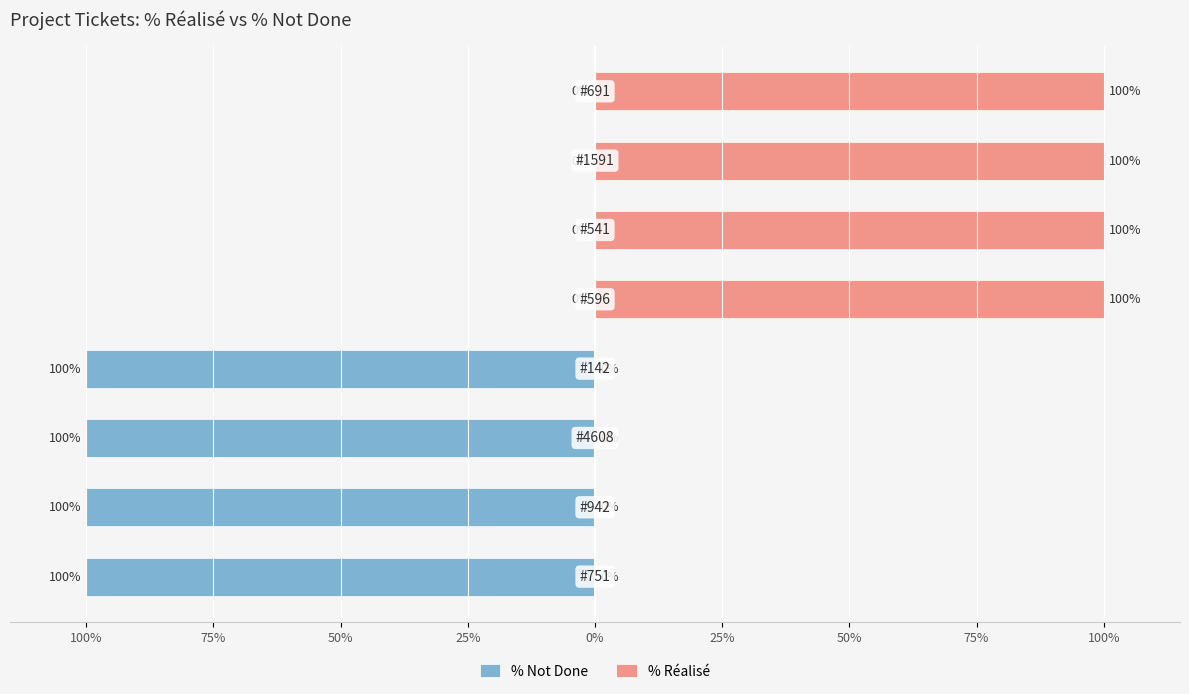

How many series are shown in this chart?

2